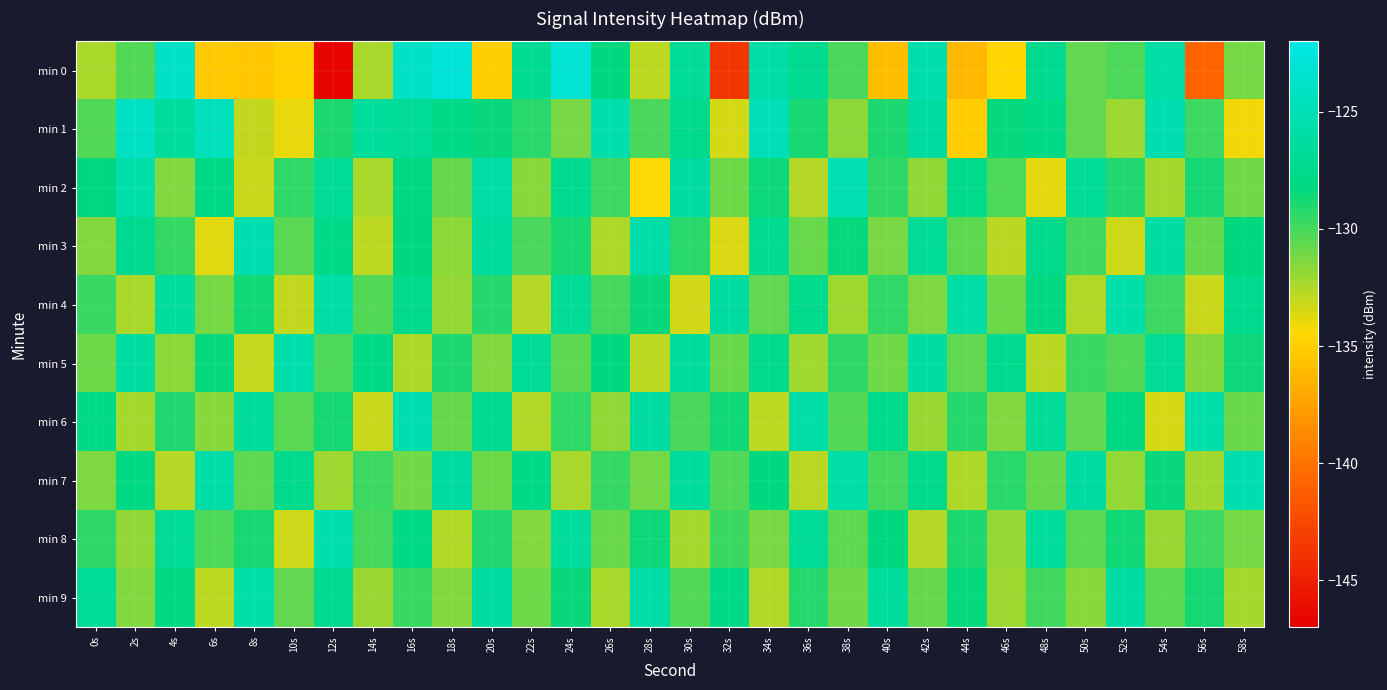

What is the total value across all series at 24s?

-1284.5